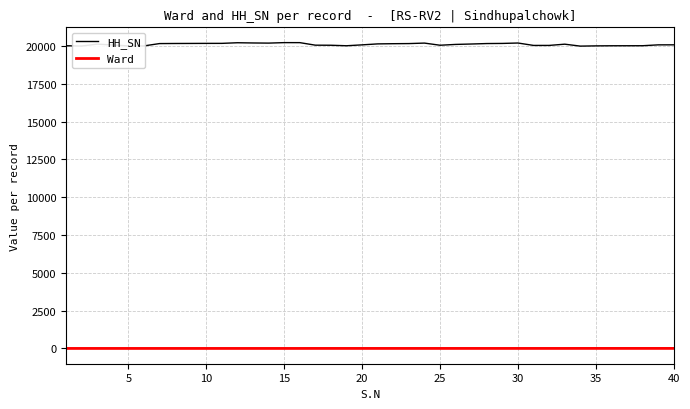

Which series has the largest total across all categories?

HH_SN